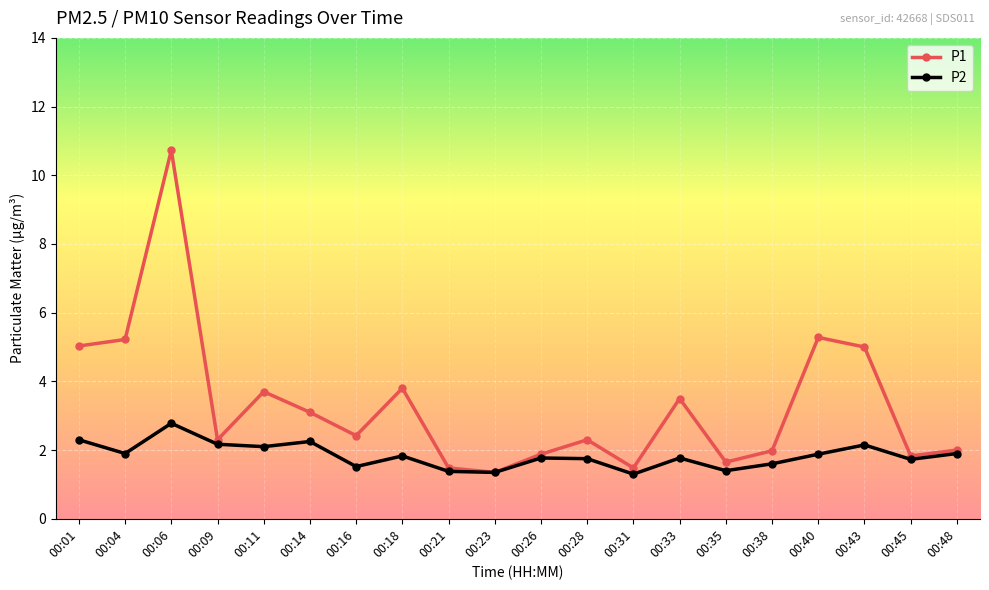

The value of P2 at 00:38 is 1.6. True or false?

True